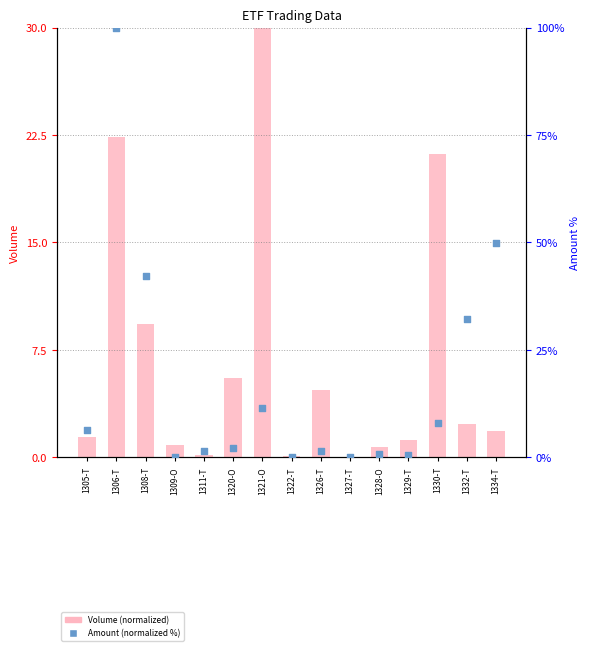

At which category is the sum across all series the highest?

1306-T